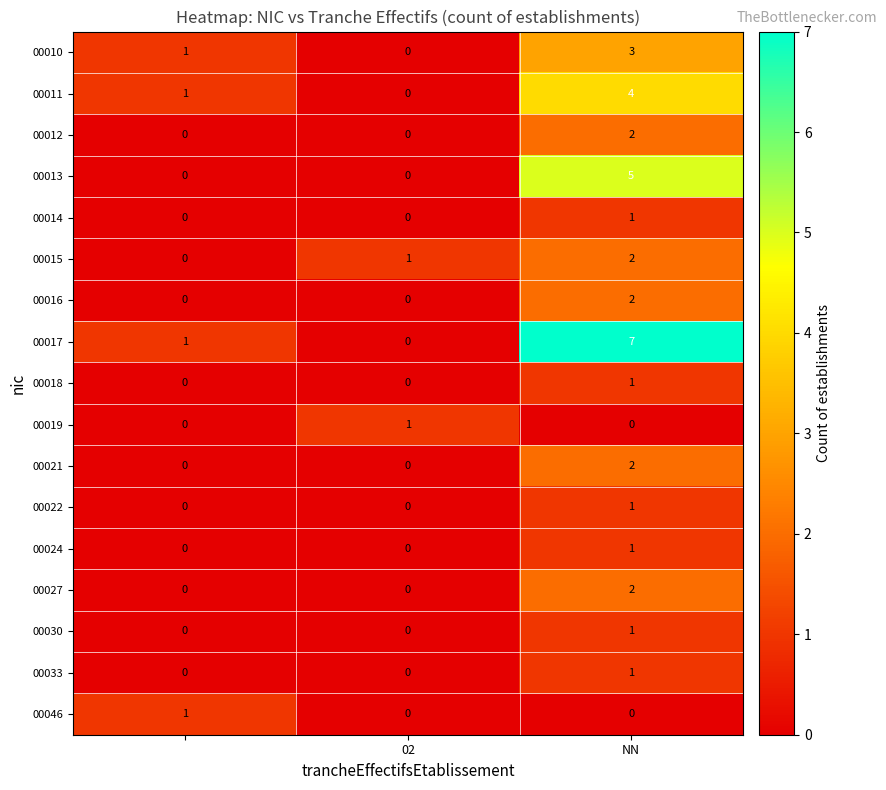

At how many categories does at least one series exceed 0?

3